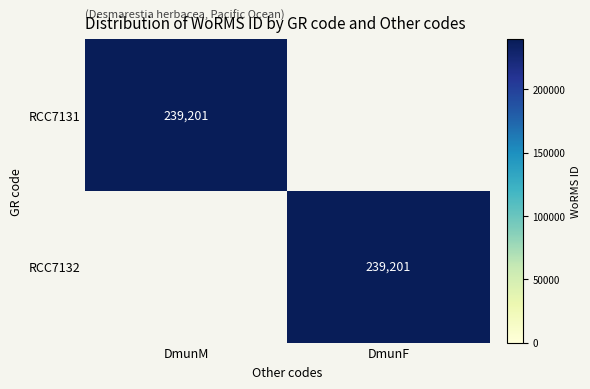

Is it true that RCC7131 equals 311999 at DmunM?

False